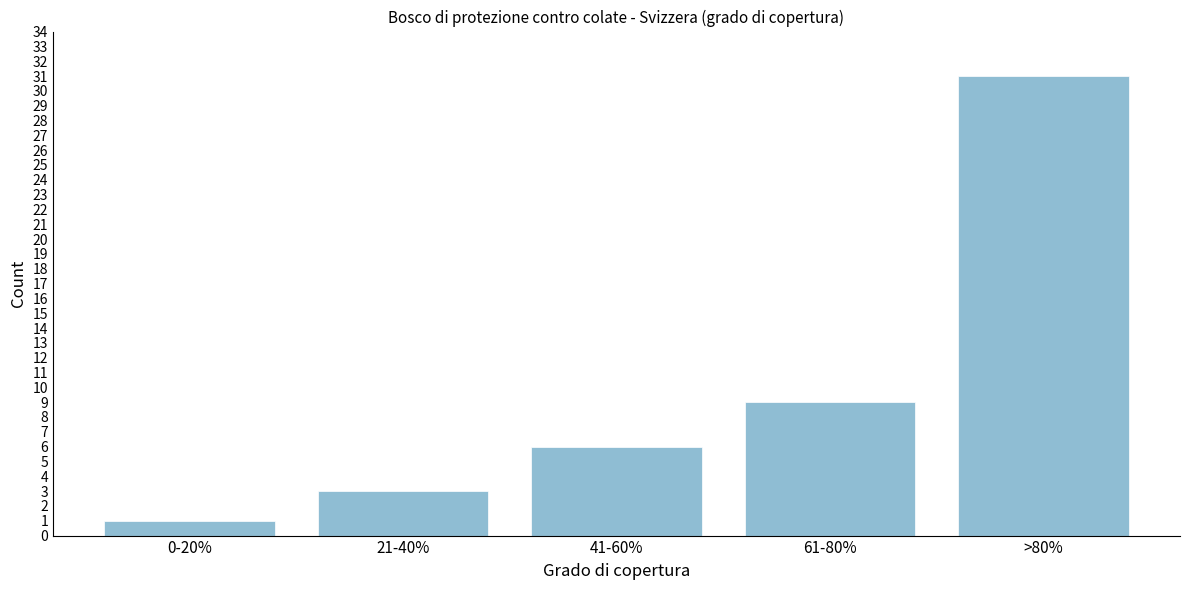

Reading left to right, list all the values displayed in this chart.

0-20%=1	21-40%=3	41-60%=6	61-80%=9	>80%=31